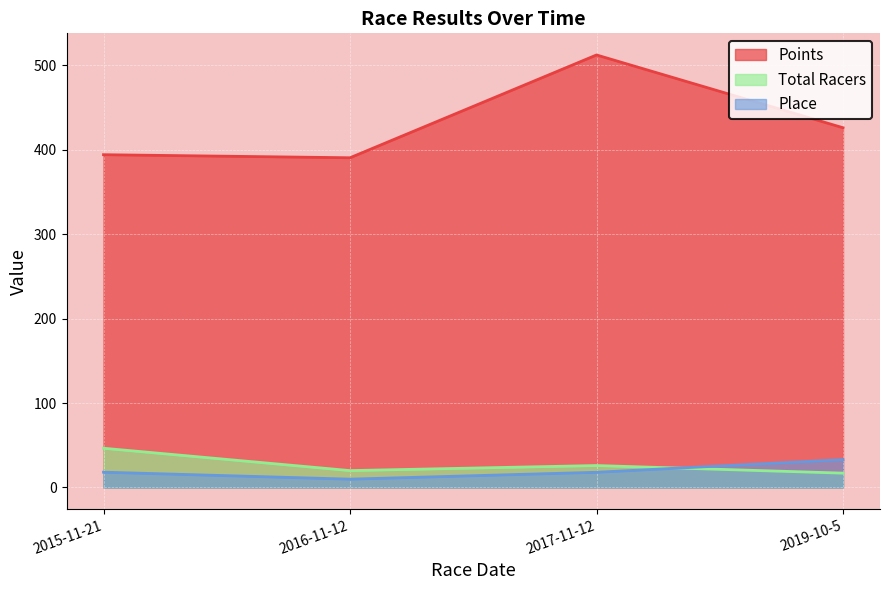

Which series has the largest total across all categories?

Points